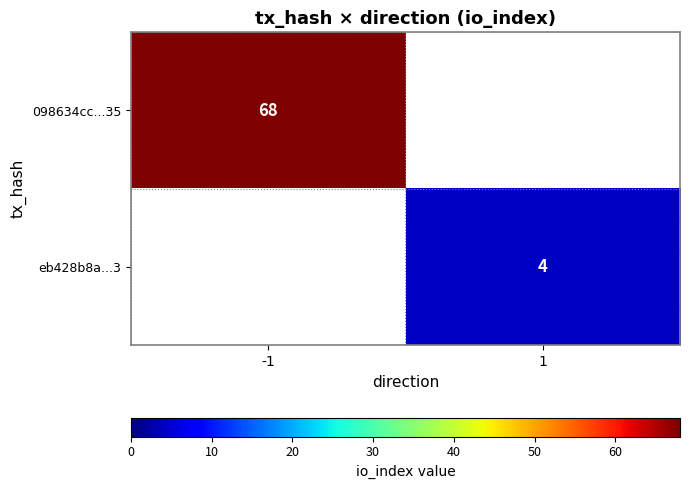

The value of 098634cc...35 at -1 is 15. True or false?

False